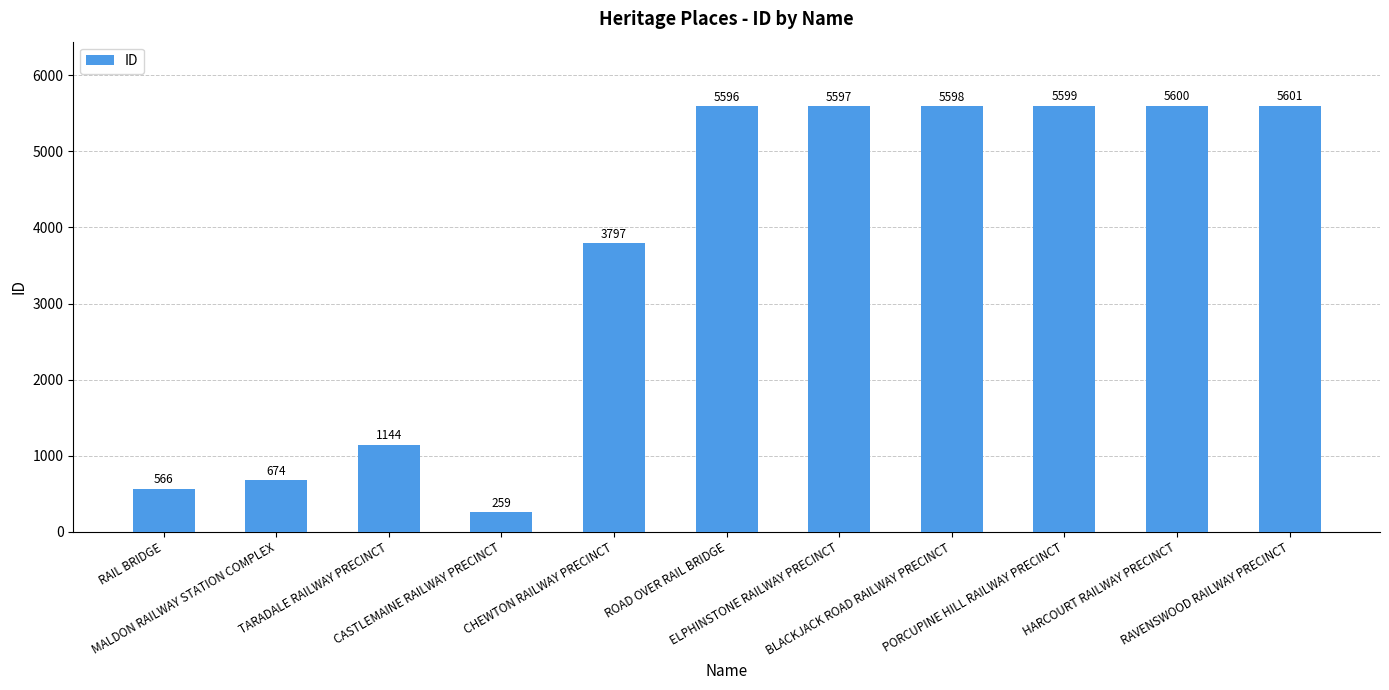

What is the value of the 11th bar from the left?

5601